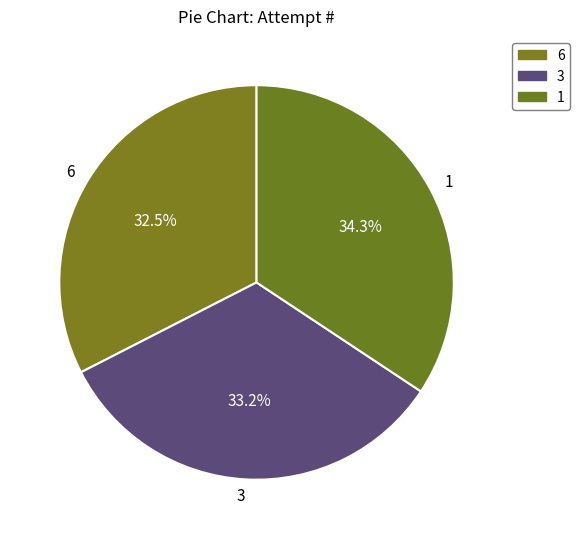

What portion of the pie excludes 3?

66.8%